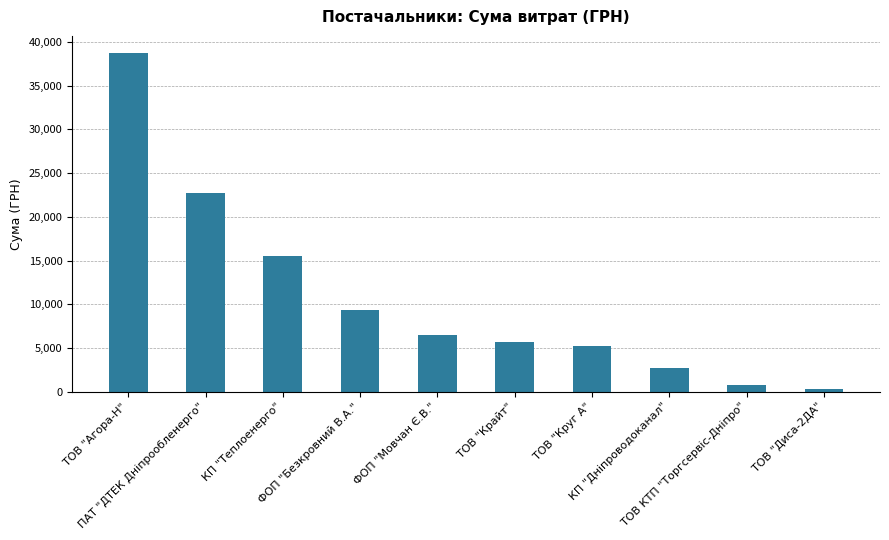

Read the value at КП "Теплоенерго".

15570.0